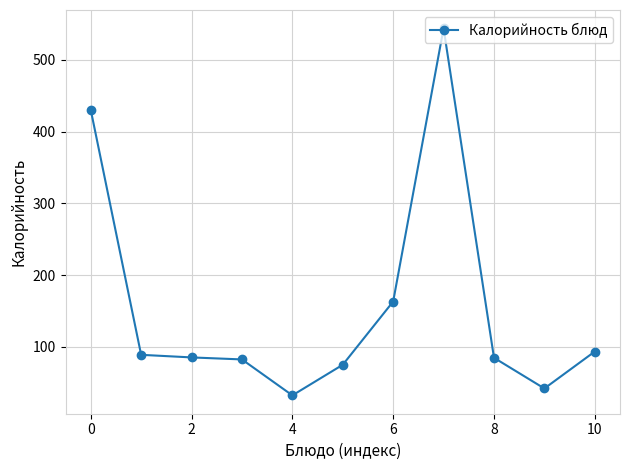

What is the difference between the second highest and minimum values?

398.1